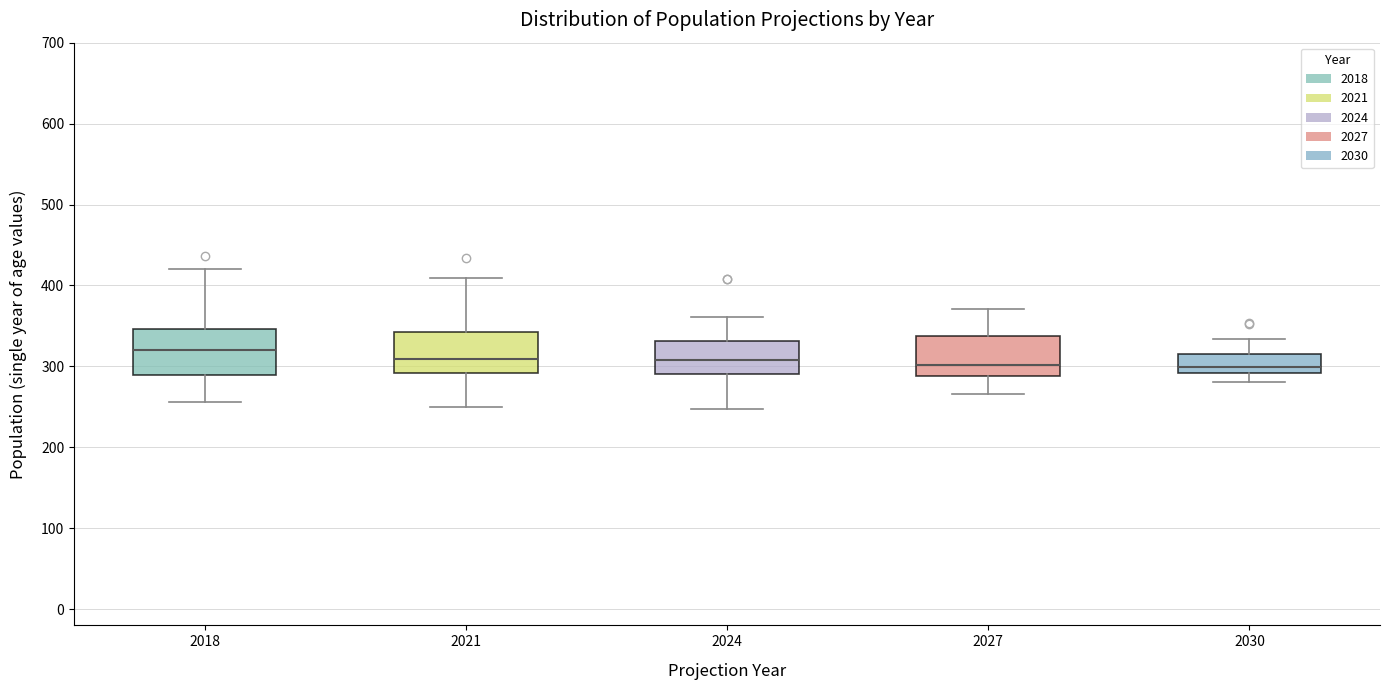

Where is the upper edge of the box at x = 2030 on the y-axis? The values are not printed on the chart, so give them approximately, as read against the axis.

320